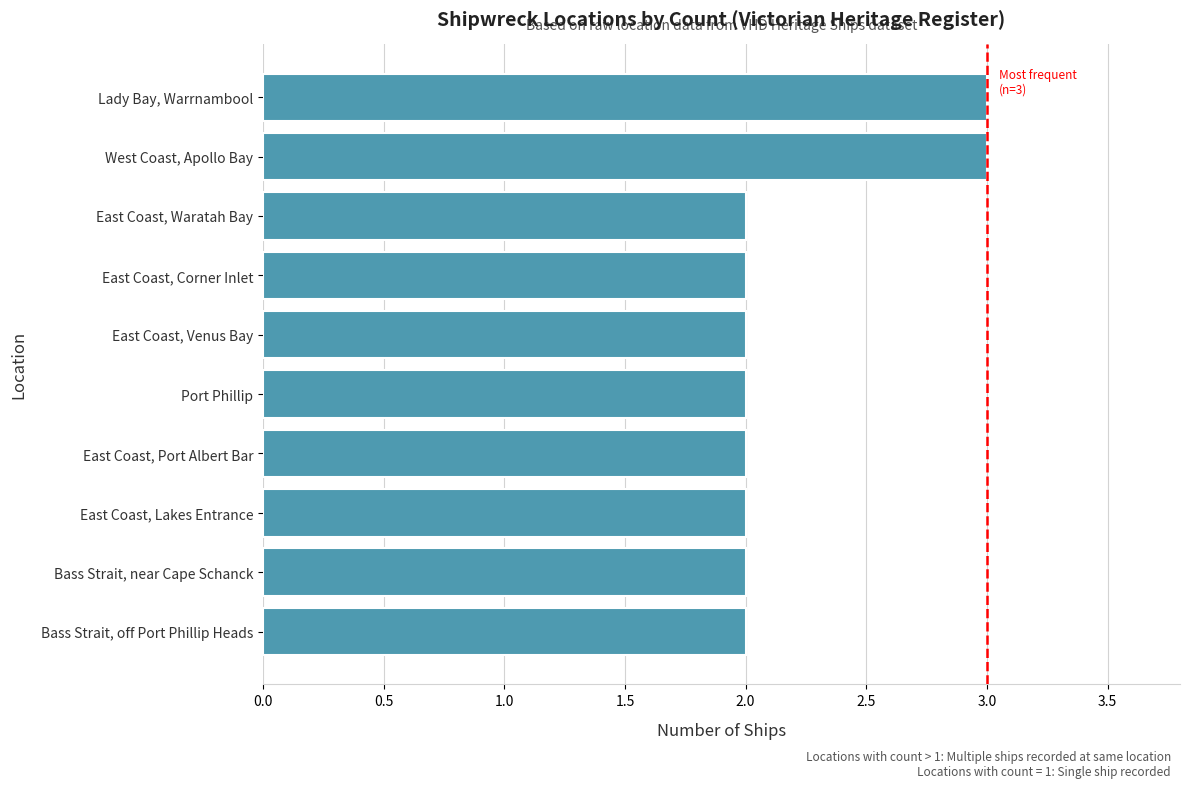

Approximately how many times larger is the value at Bass Strait, off Port Phillip Heads compared to East Coast, Waratah Bay?

1.0